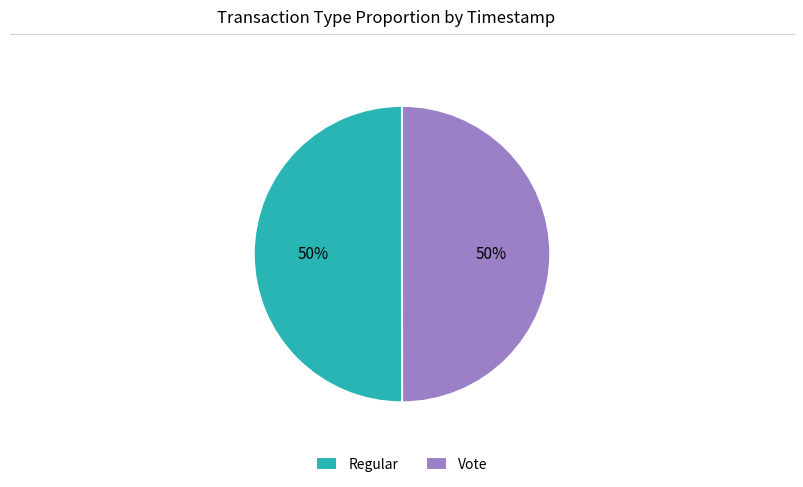

How many slices are in this pie chart?

2